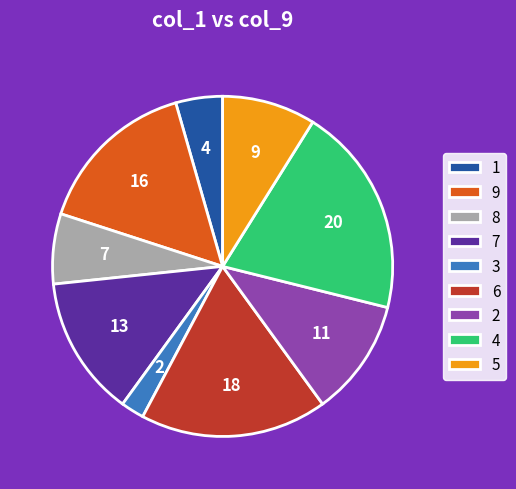

Which slice is the smallest?

3